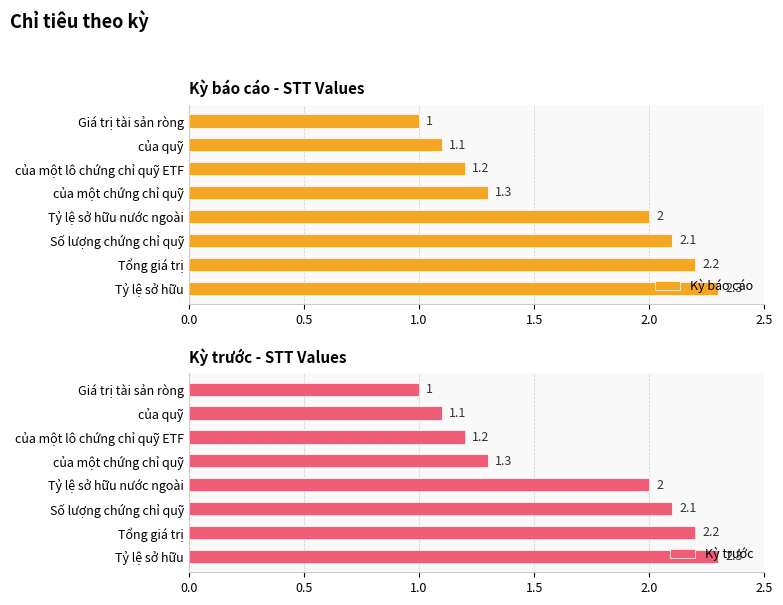

How many data points does each series have?

8